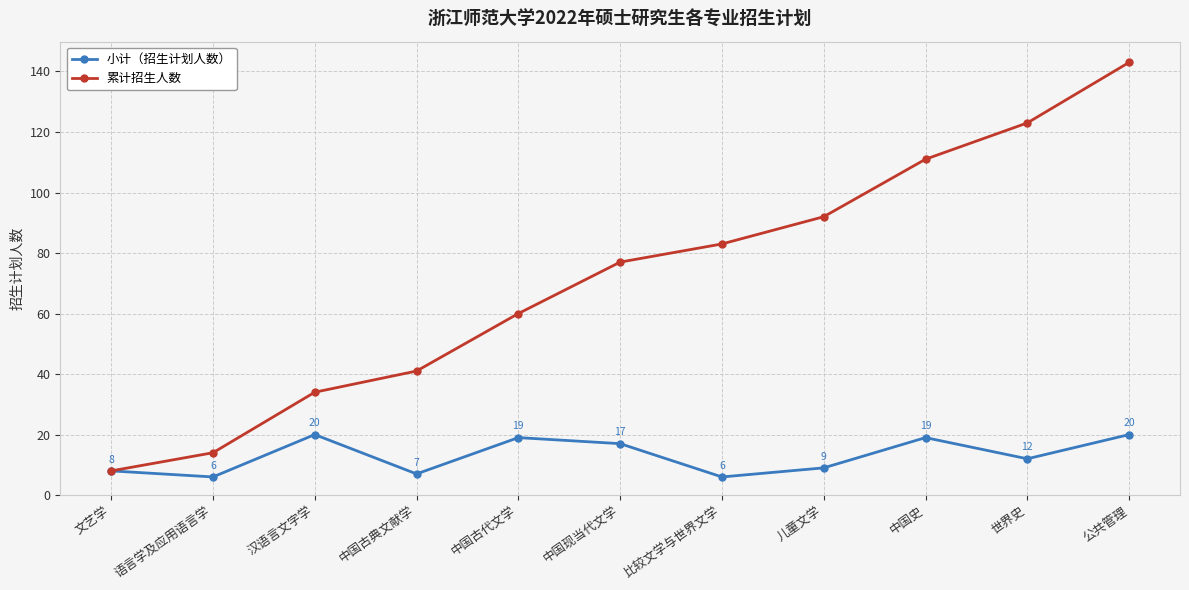

Read the 小计（招生计划人数） value at 比较文学与世界文学.

6